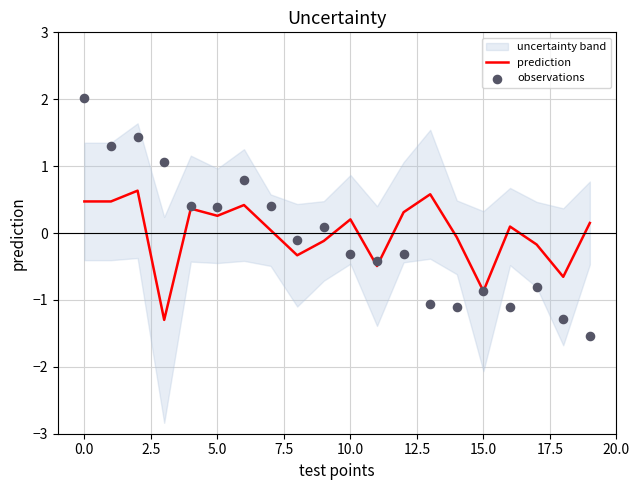

What is the maximum value for prediction?

0.6